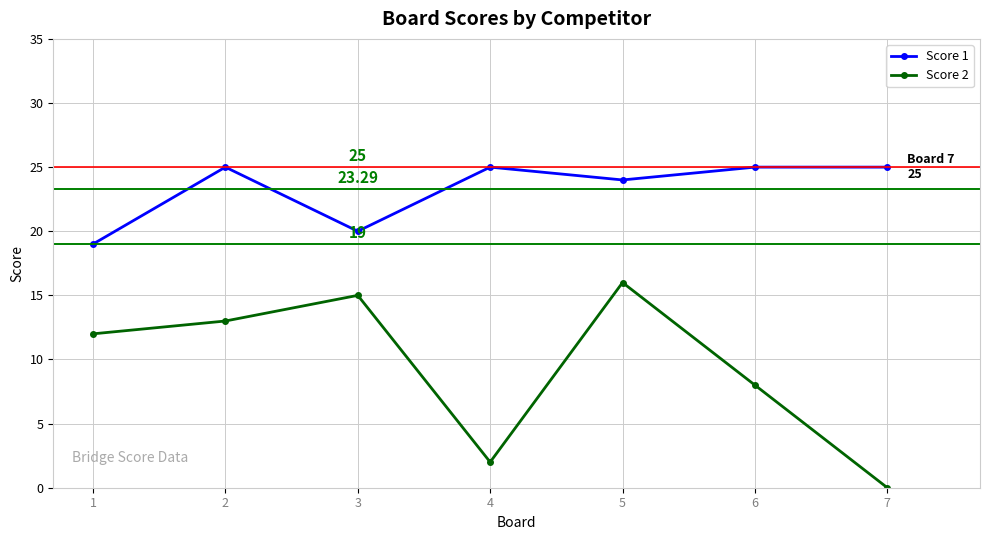

At which category does Score 1 reach its first local peak?

2